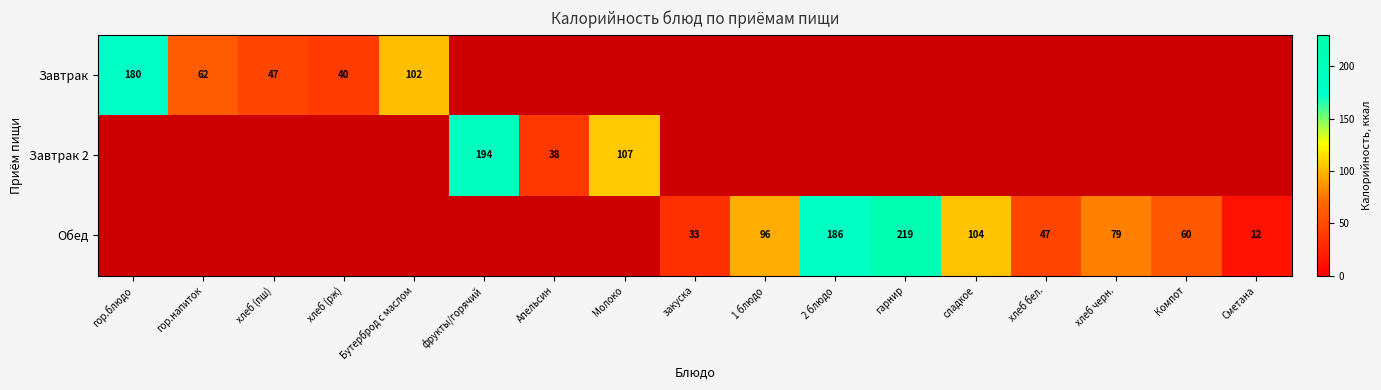

The value of Обед at 2 блюдо is 247. True or false?

False